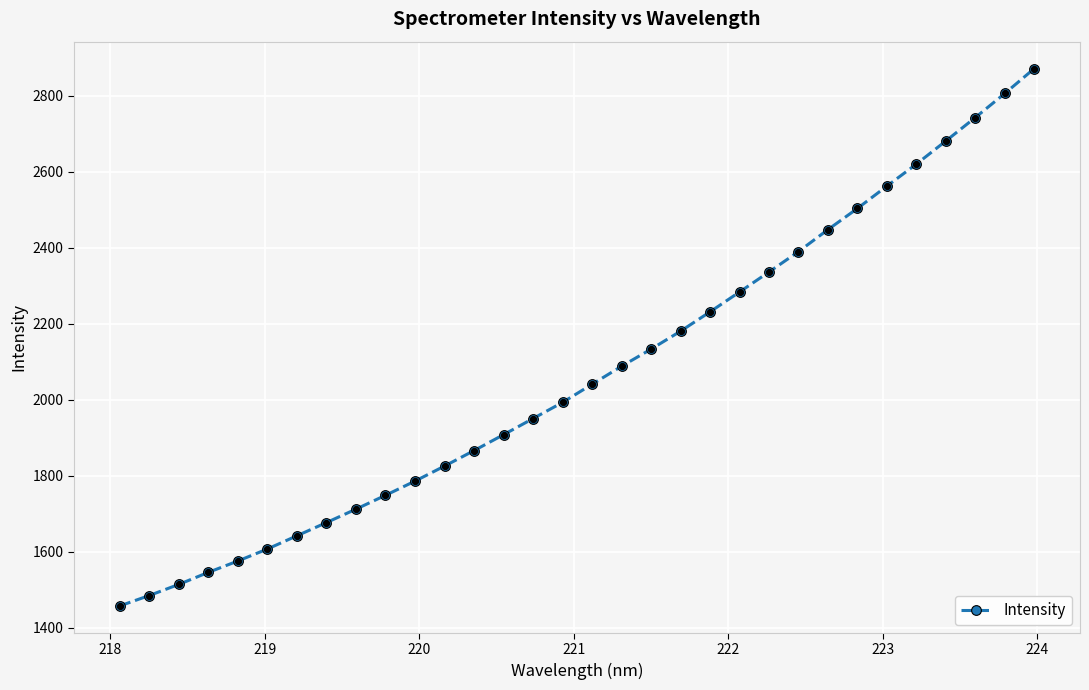

What is the average value?

2069.1